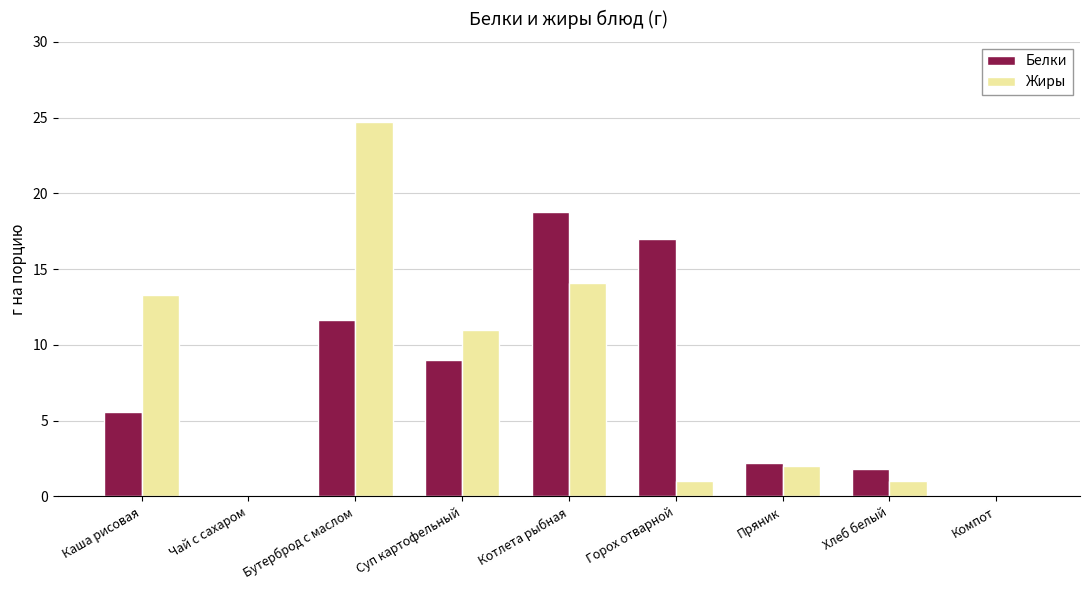

Is the value of Жиры at Котлета рыбная greater than the value of Белки at Суп картофельный?

Yes